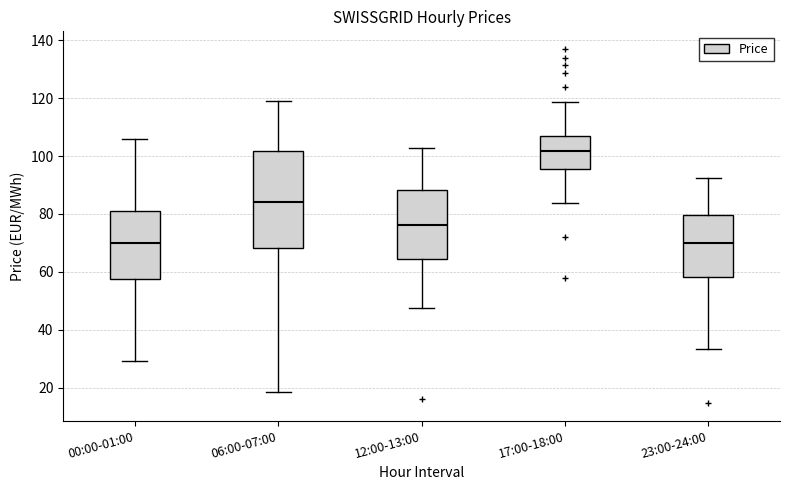

Comparing the boxes themselves (not the whiskers), which one is the tallest?

06:00-07:00